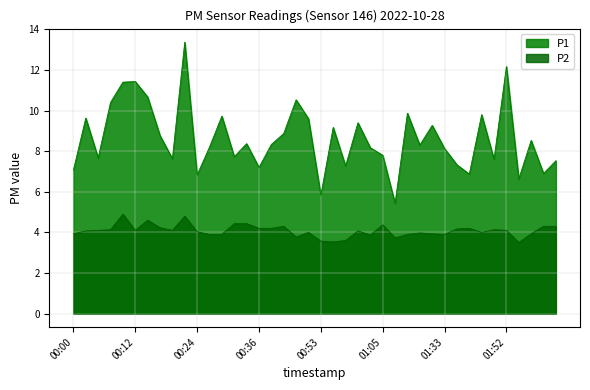

What are all the series names shown in the legend?

P1, P2